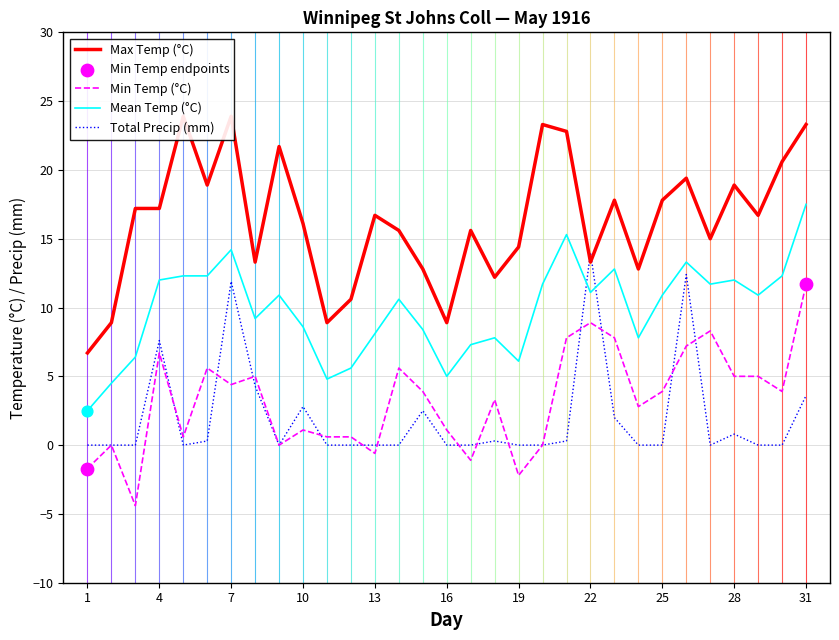

Which series has the largest total across all categories?

Max Temp (°C)